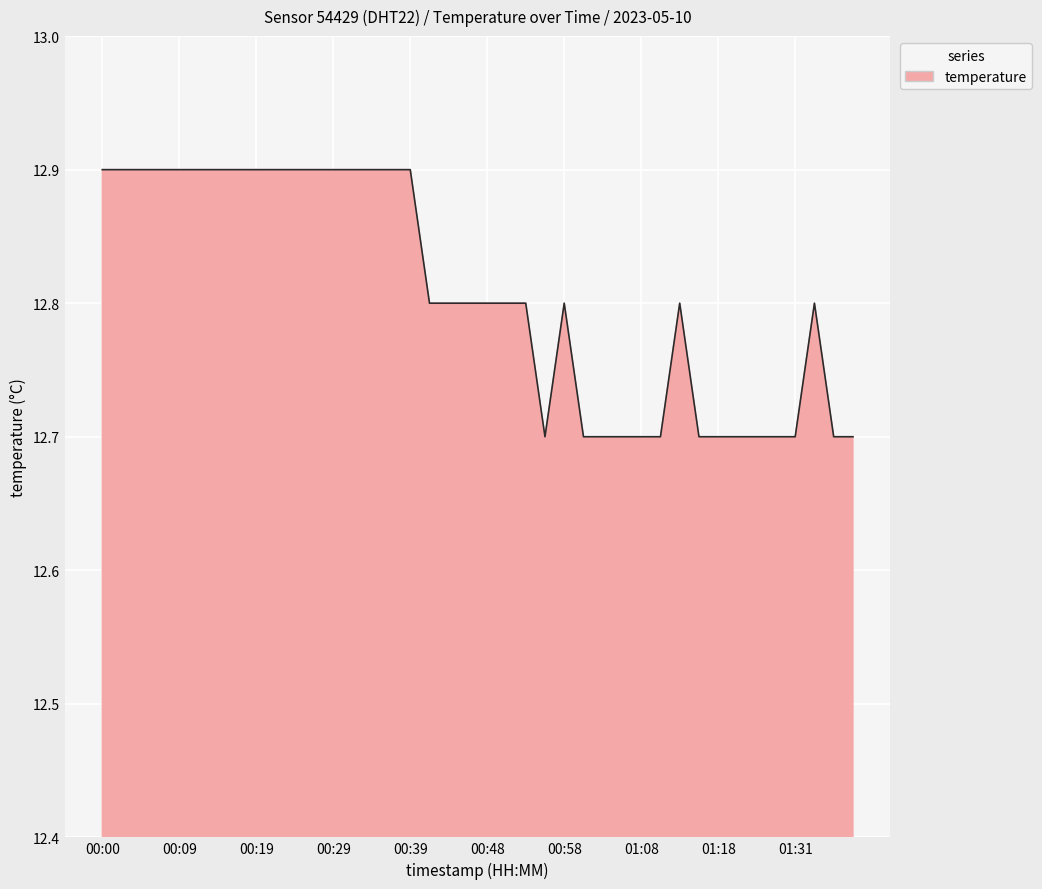

True or false: the data has more than 0 interior local peaks.

True